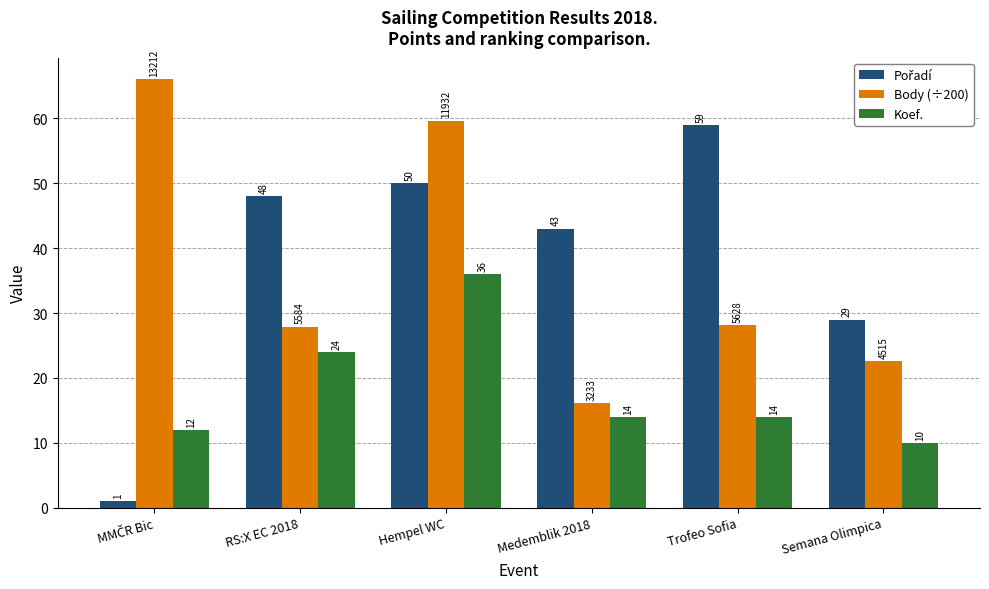

At which category is the sum across all series the highest?

Hempel WC